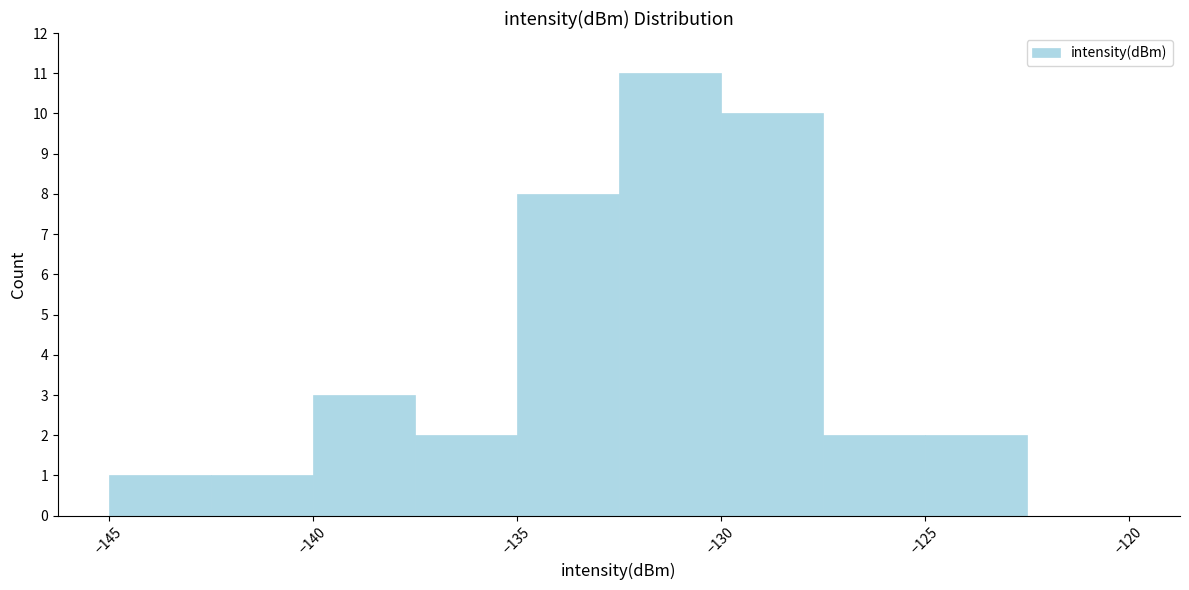

What is the height of the bar covering -142.5 to -140.0 on the x-axis? The values are not printed on the chart, so give them approximately, as read against the axis.

1